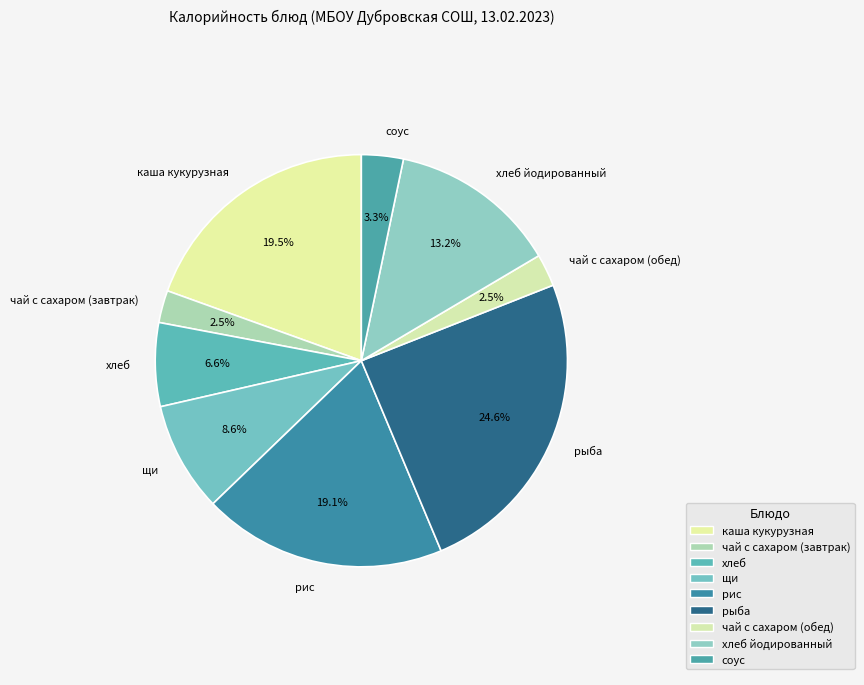

Does any single category account for the majority?

No